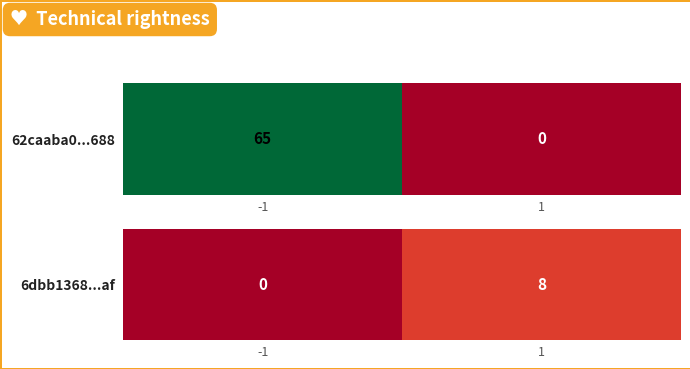

True or false: the data shows 0 at -1.

True